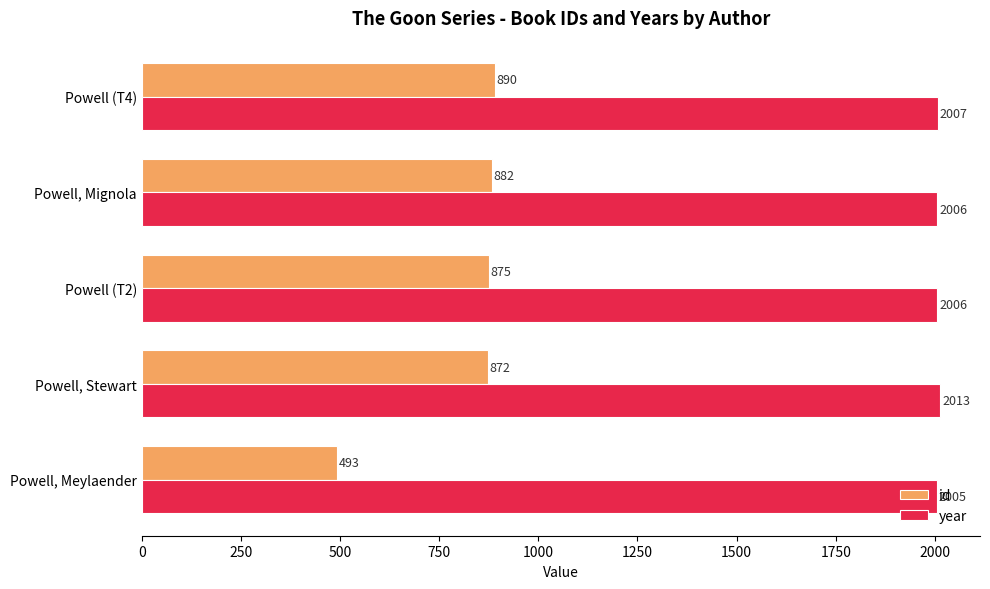

Is it true that id equals 493 at Powell, Meylaender?

True